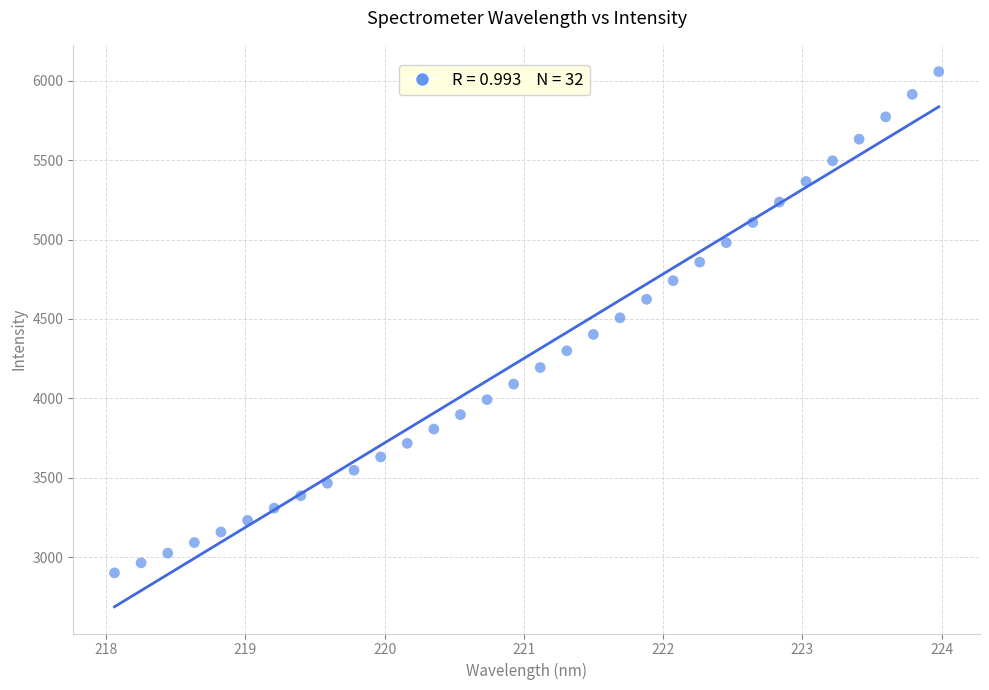

What is the range of X values (max minus min)?

5.9